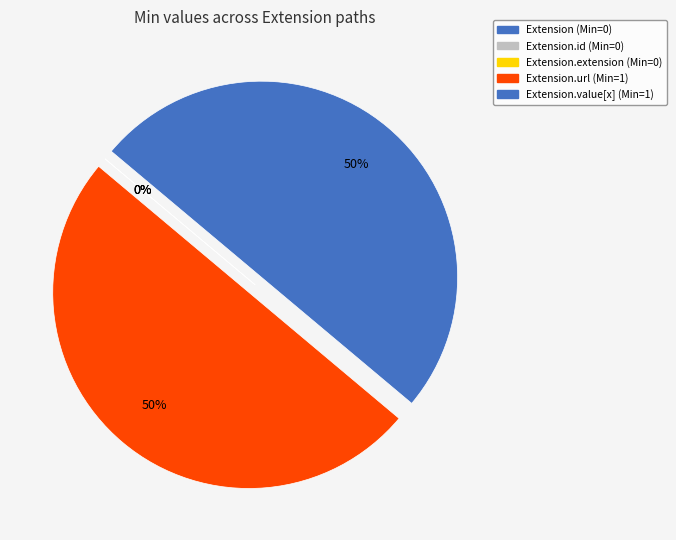

Which has a higher value, Extension.extension or Extension?

Extension.extension